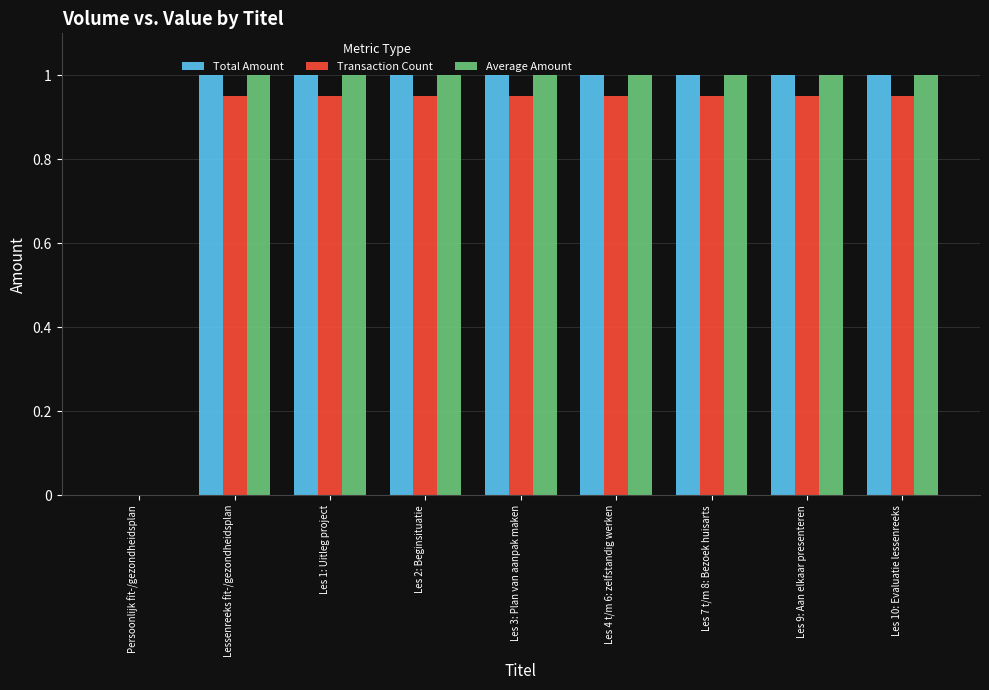

What is the maximum value shown in the chart?

1.0